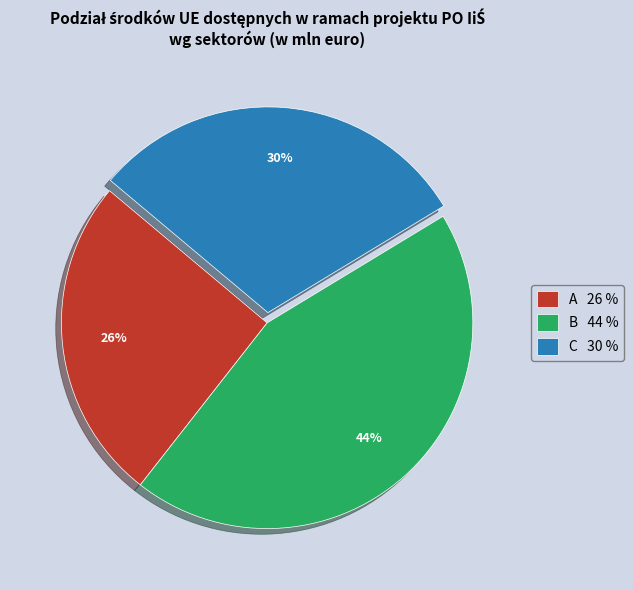

Between A and C, which is larger?

C